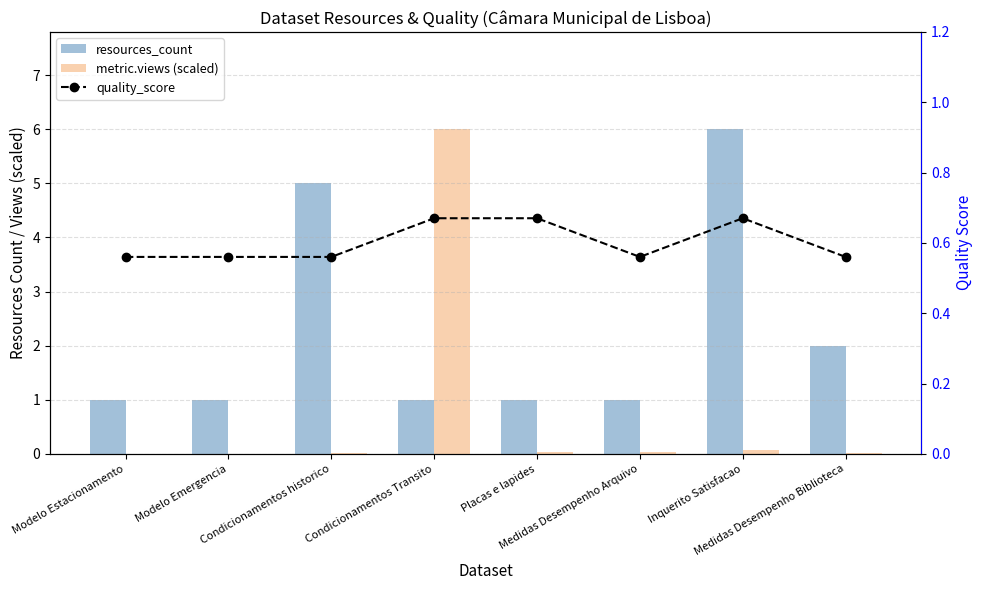

Which label corresponds to the smallest value in the chart?

Modelo Estacionamento